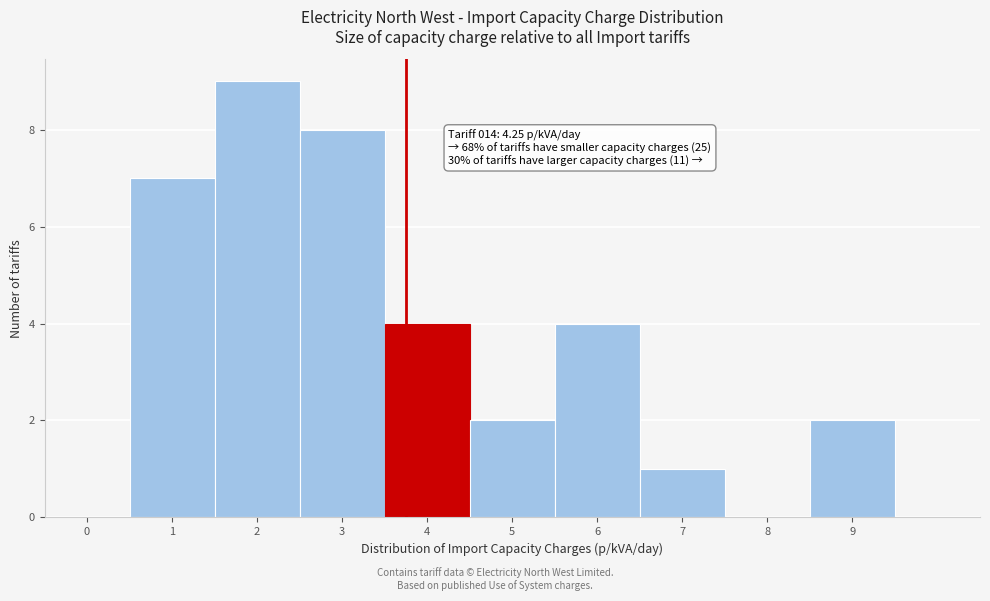

Reading left to right, extract all data points from this chart.

0=0	1=7	2=9	3=8	4=4	5=2	6=4	7=1	8=0	9=2